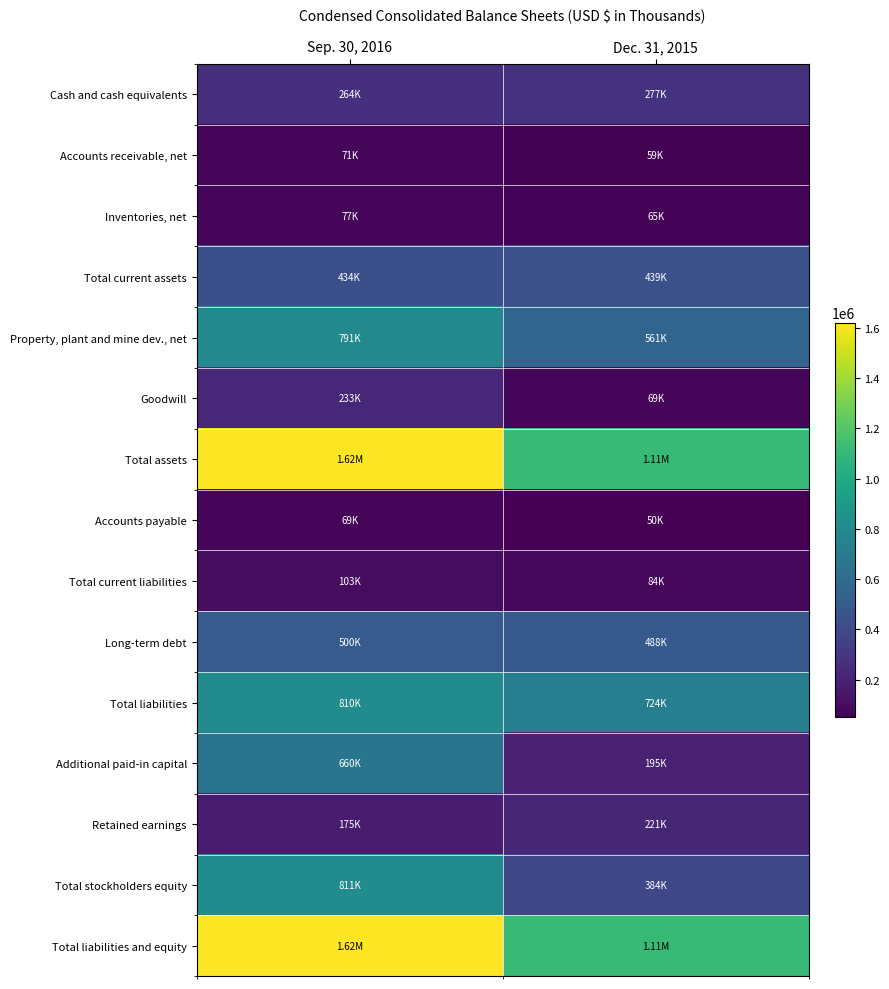

Reading left to right, list all the values displayed in this chart.

Cash and cash equivalents: Sep. 30, 2016=264060	Dec. 31, 2015=277077
Accounts receivable, net: Sep. 30, 2016=70725	Dec. 31, 2015=58706
Inventories, net: Sep. 30, 2016=77429	Dec. 31, 2015=65004
Total current assets: Sep. 30, 2016=434323	Dec. 31, 2015=439140
Property, plant and mine dev., net: Sep. 30, 2016=790565	Dec. 31, 2015=561196
Goodwill: Sep. 30, 2016=233196	Dec. 31, 2015=68647
Total assets: Sep. 30, 2016=1620833	Dec. 31, 2015=1108619
Accounts payable: Sep. 30, 2016=68692	Dec. 31, 2015=49631
Total current liabilities: Sep. 30, 2016=103128	Dec. 31, 2015=83918
Long-term debt: Sep. 30, 2016=499886	Dec. 31, 2015=488375
Total liabilities: Sep. 30, 2016=810038	Dec. 31, 2015=724452
Additional paid-in capital: Sep. 30, 2016=660448	Dec. 31, 2015=194670
Retained earnings: Sep. 30, 2016=175210	Dec. 31, 2015=220974
Total stockholders equity: Sep. 30, 2016=810795	Dec. 31, 2015=384167
Total liabilities and equity: Sep. 30, 2016=1620833	Dec. 31, 2015=1108619